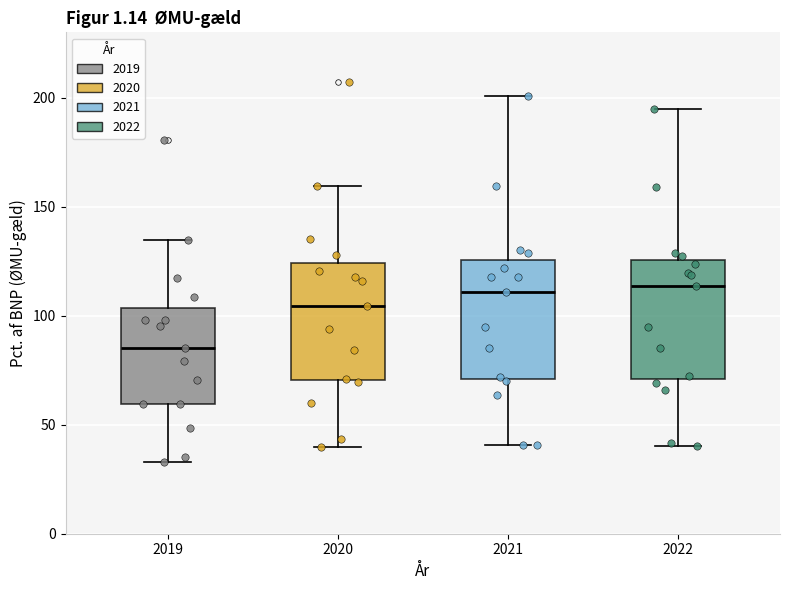

Reading left to right, read every box against the y-axis: the position of its median line, the range the box covers, and the ends of its whiskers. The values are not printed on the chart, so give them approximately, as read against the axis.

2019: median 85, box 60 to 105, whiskers 35 to 135
2020: median 105, box 70 to 125, whiskers 40 to 160
2021: median 110, box 70 to 125, whiskers 40 to 200
2022: median 115, box 70 to 125, whiskers 40 to 195